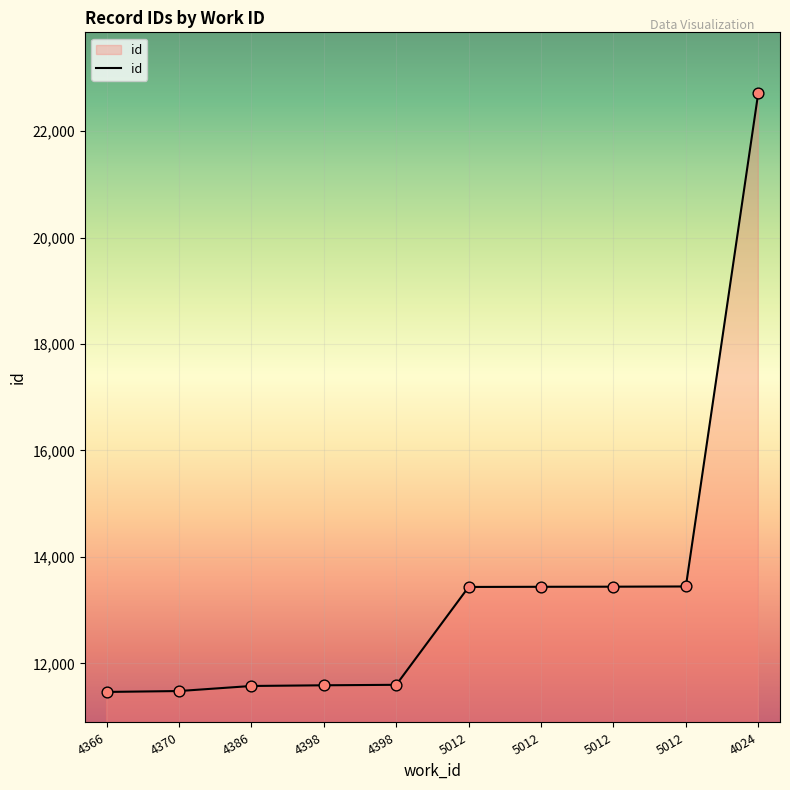

Approximately how many times larger is the value at 5012 compared to 4398?

1.2